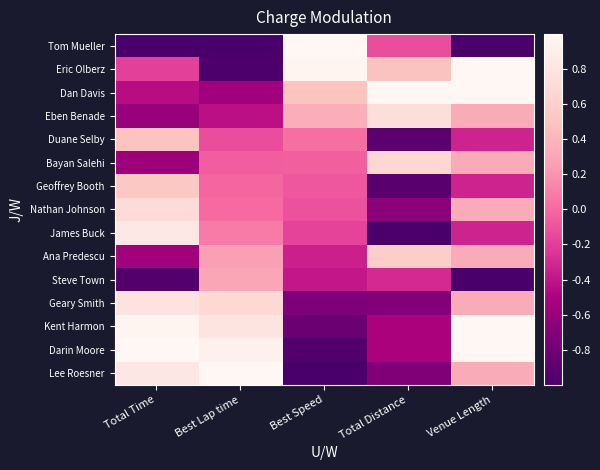

What is the difference between the highest and lowest values at Best Speed?

2.0